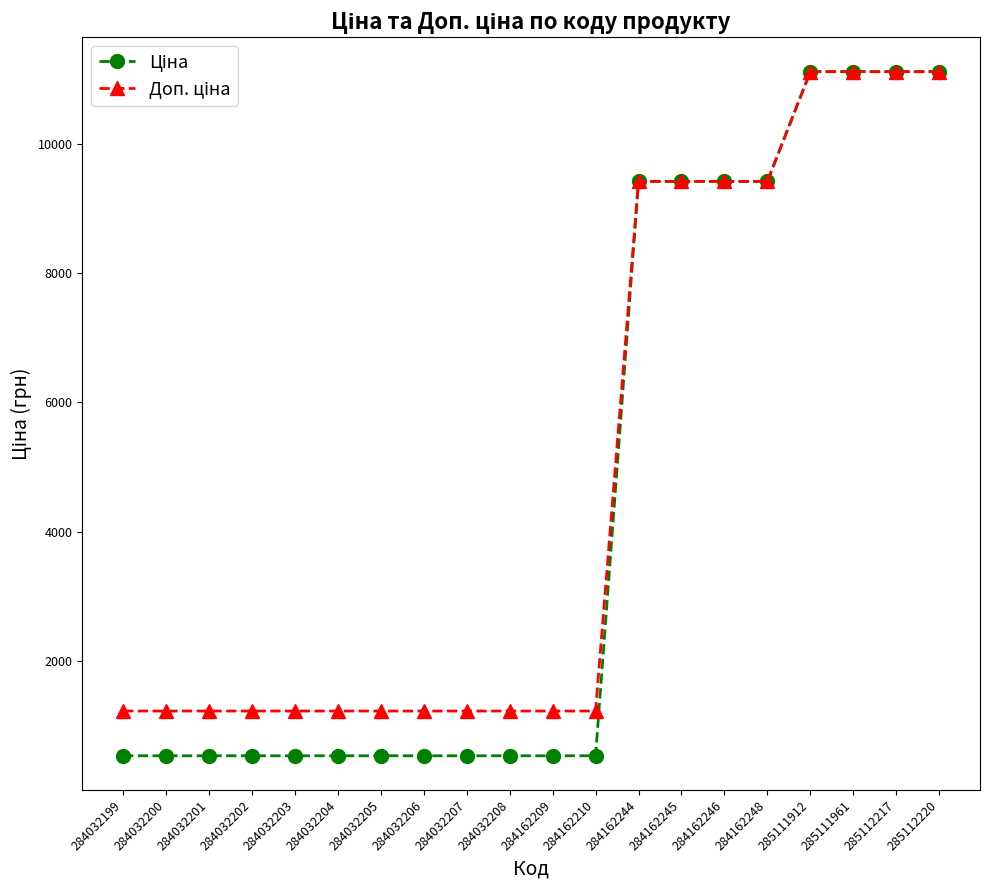

What is the maximum value shown in the chart?

11113.6